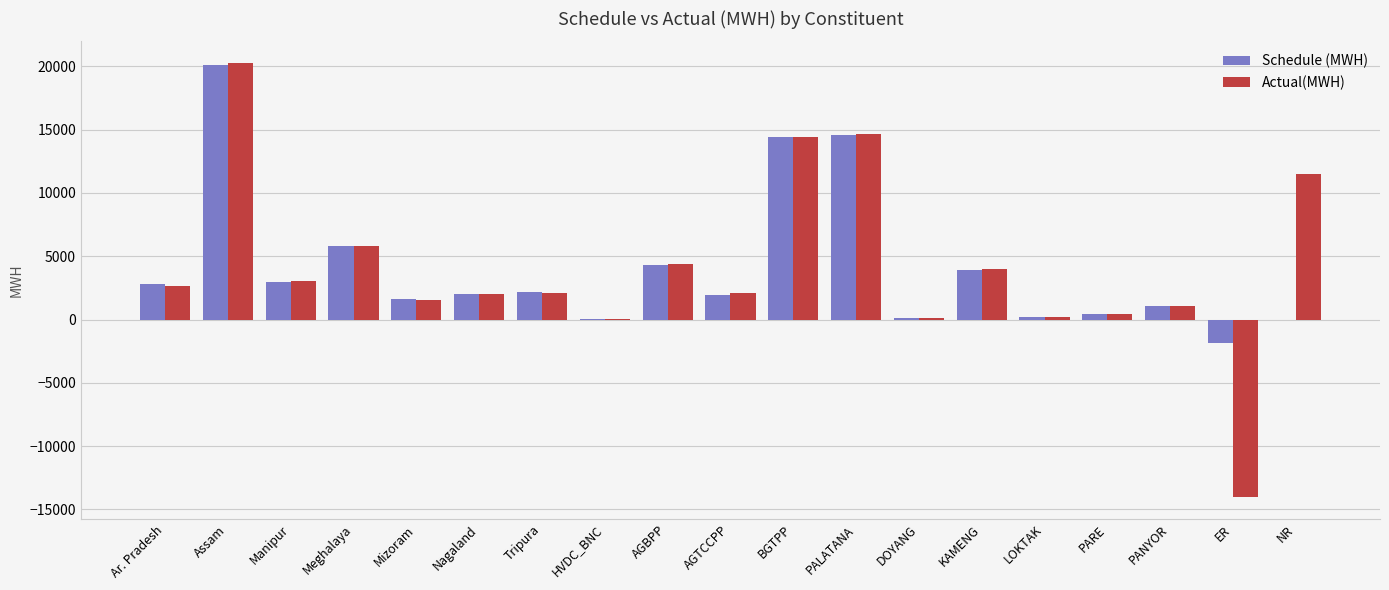

What value does the Actual(MWH) series have at NR?

11511.1